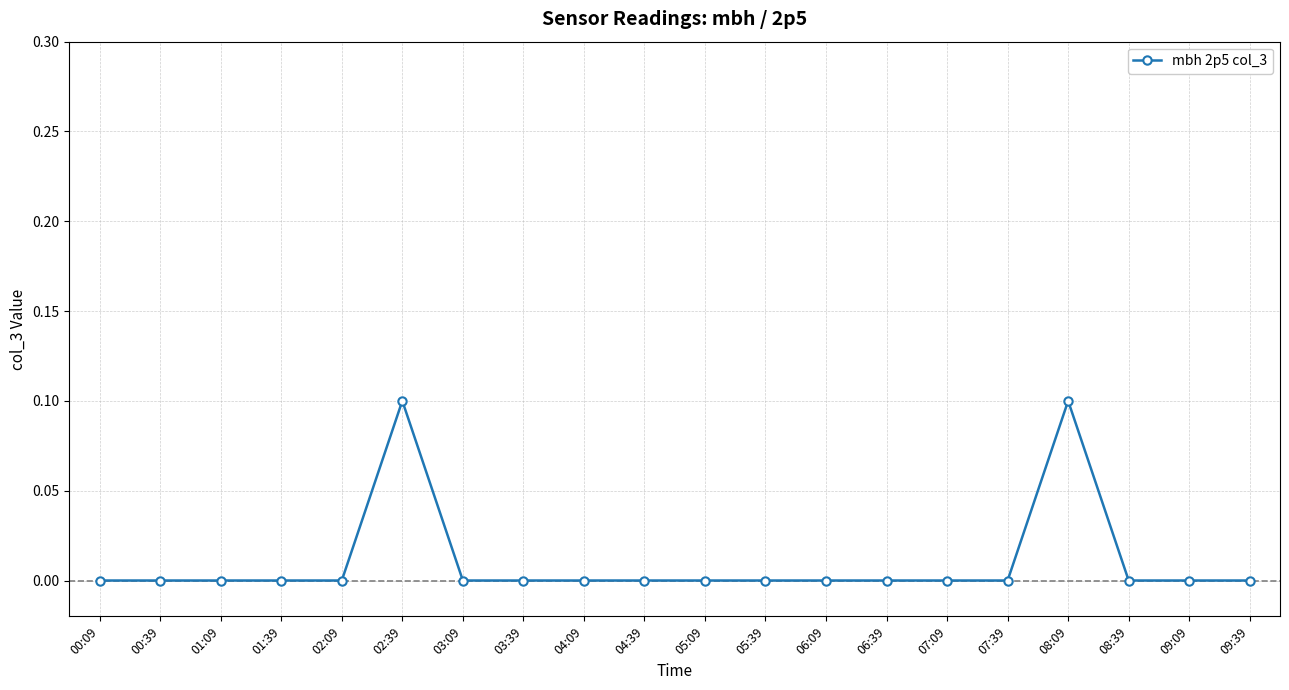

Reading right to left, extract all data points from this chart.

0.0	0.0	0.0	0.1	0.0	0.0	0.0	0.0	0.0	0.0	0.0	0.0	0.0	0.0	0.1	0.0	0.0	0.0	0.0	0.0